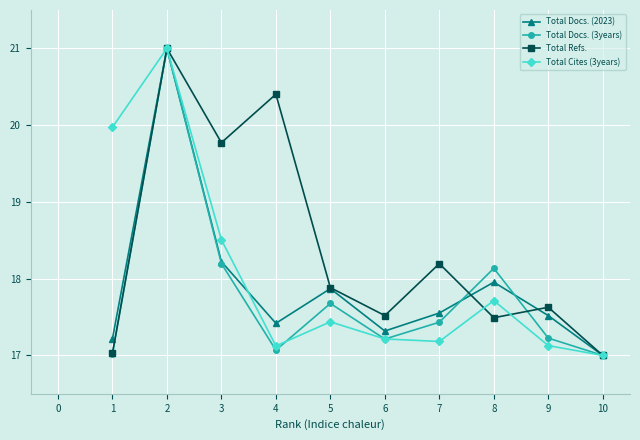

Which series has the largest total across all categories?

Total Refs.